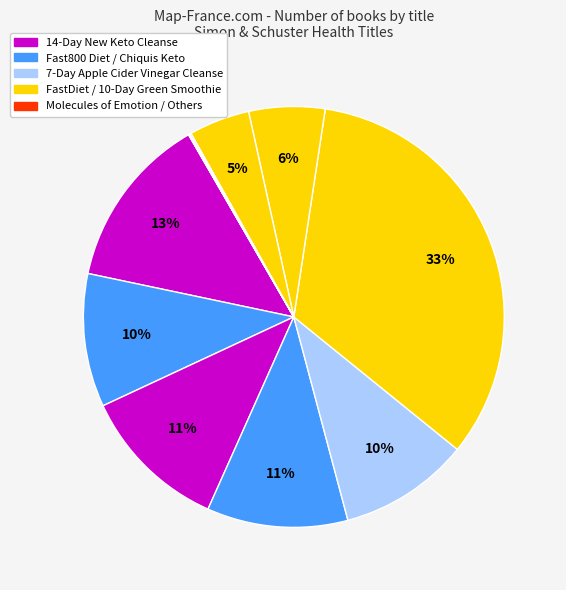

Which category has the biggest portion of the pie?

10-Day Green Smoothie Cleanse